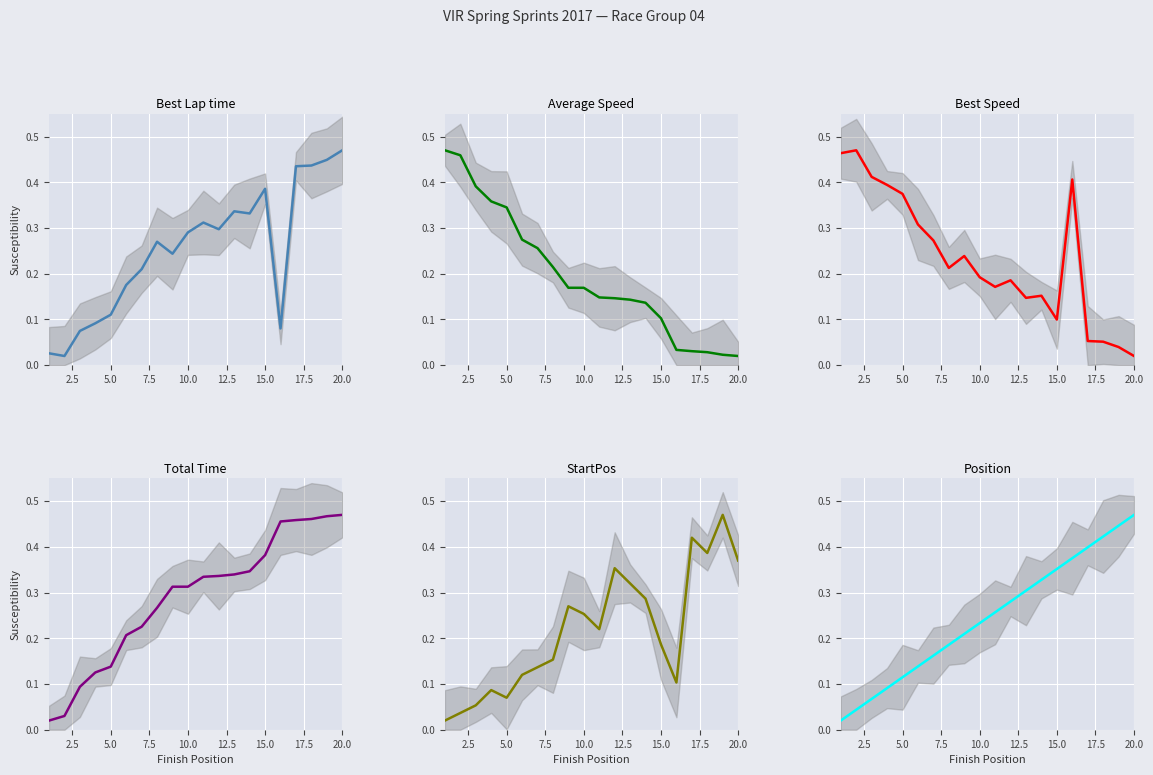

At how many categories does at least one series exceed 0?

20